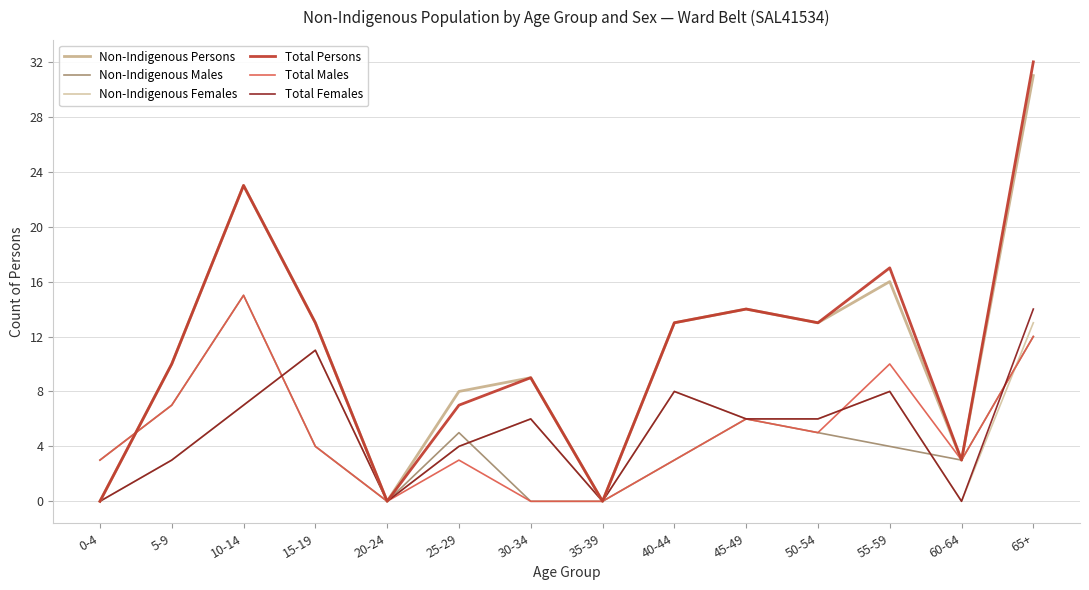

Does the chart display data point markers on the line(s)?

No